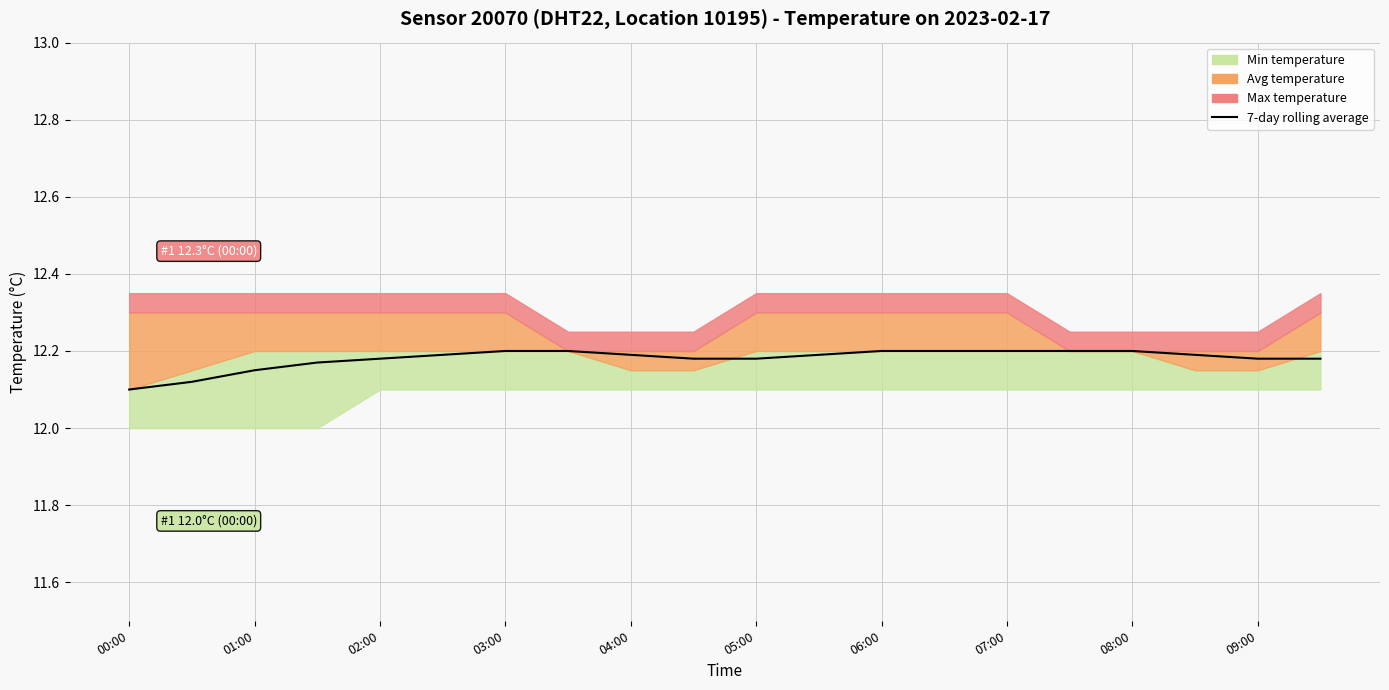

The value at 04:00 is 12.2. True or false?

True